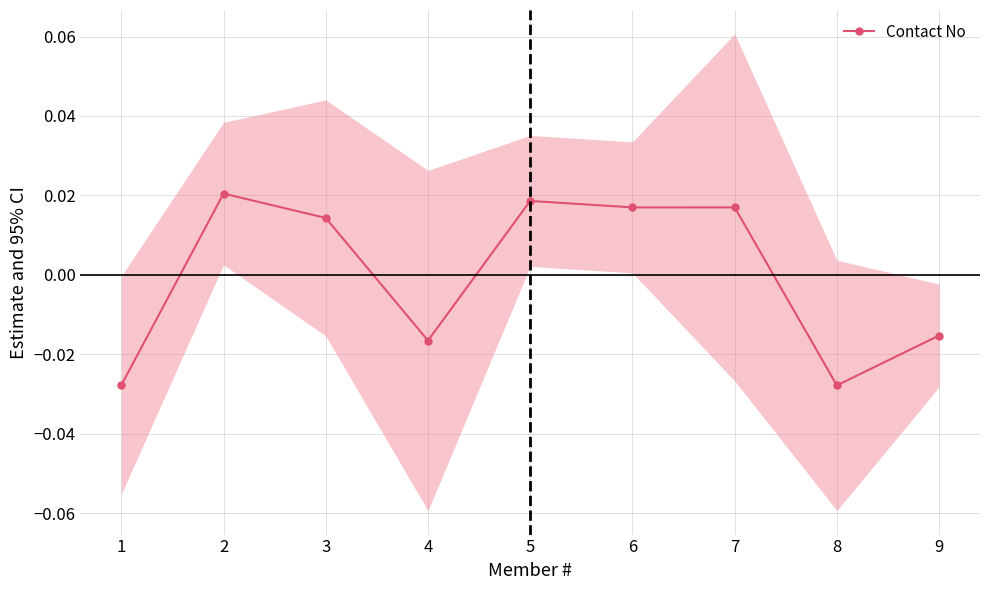

Which label corresponds to the largest value in the chart?

2